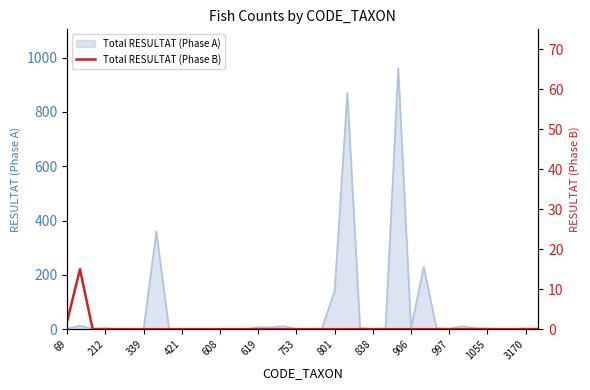

What is the maximum value for Total RESULTAT (Phase A)?

960